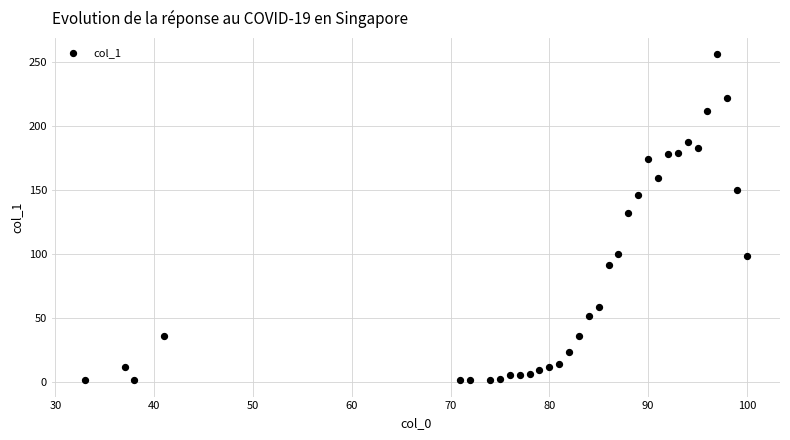

What Y value in the scatter plot is closest to 128?

132